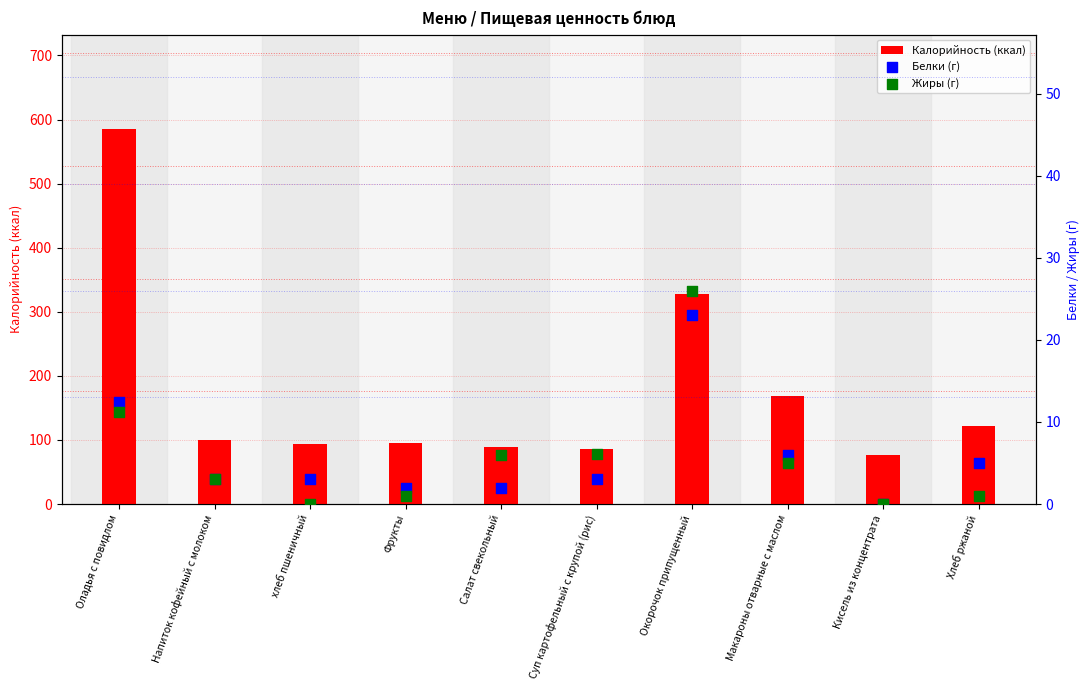

What are all the series names shown in the legend?

Калорийность (ккал), Белки (г), Жиры (г)